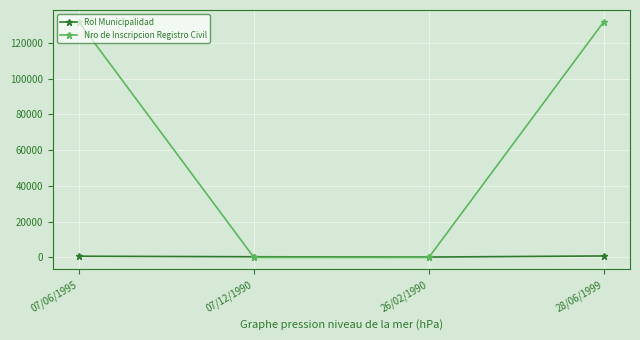

Which series has the largest total across all categories?

Nro de Inscripcion Registro Civil